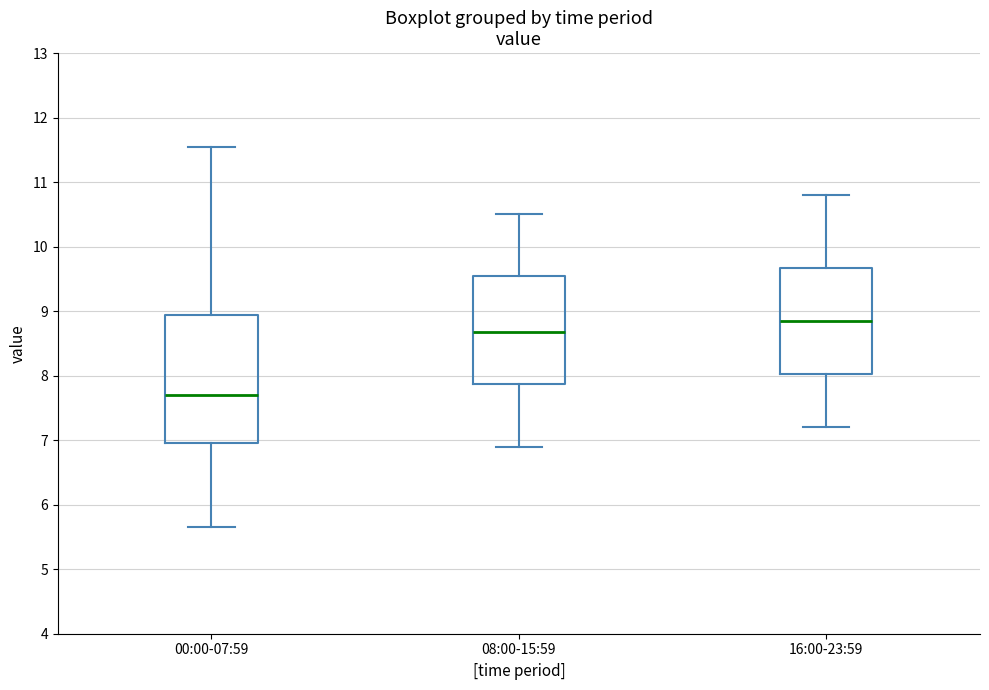

Which box is the tallest, from its lower edge to its upper edge?

00:00-07:59